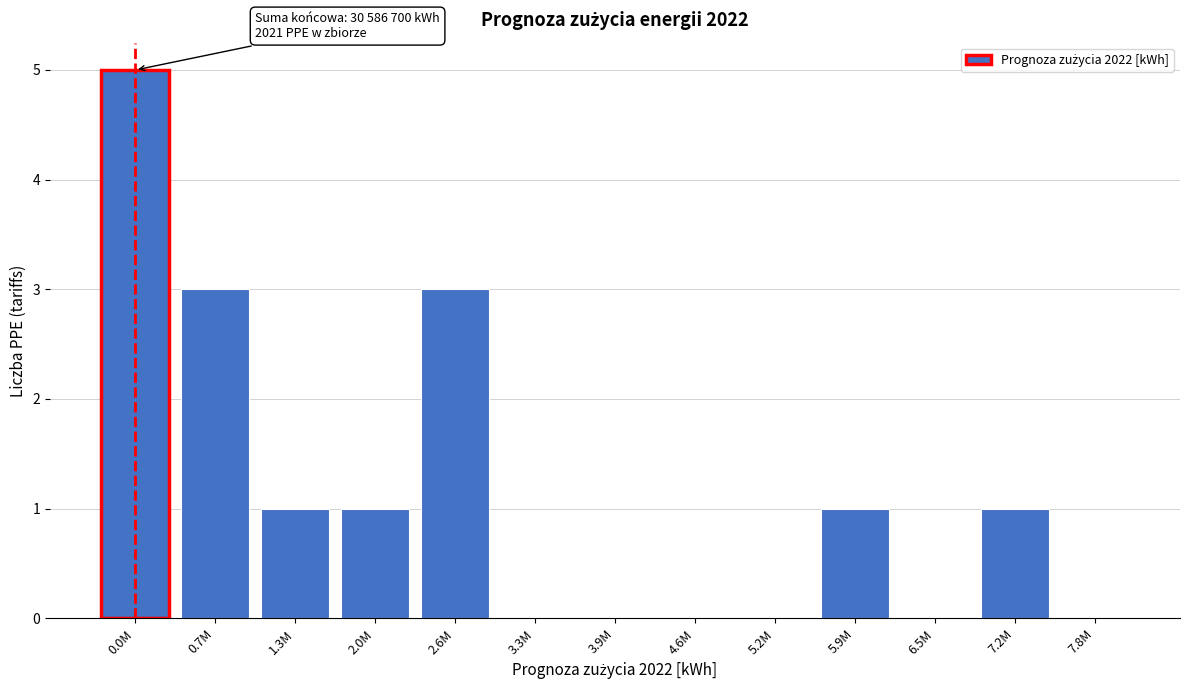

Reading right to left, transcribe all the data shown in this chart.

7.8M=0	7.2M=1	6.5M=0	5.9M=1	5.2M=0	4.6M=0	3.9M=0	3.3M=0	2.6M=3	2.0M=1	1.3M=1	0.7M=3	0.0M=5